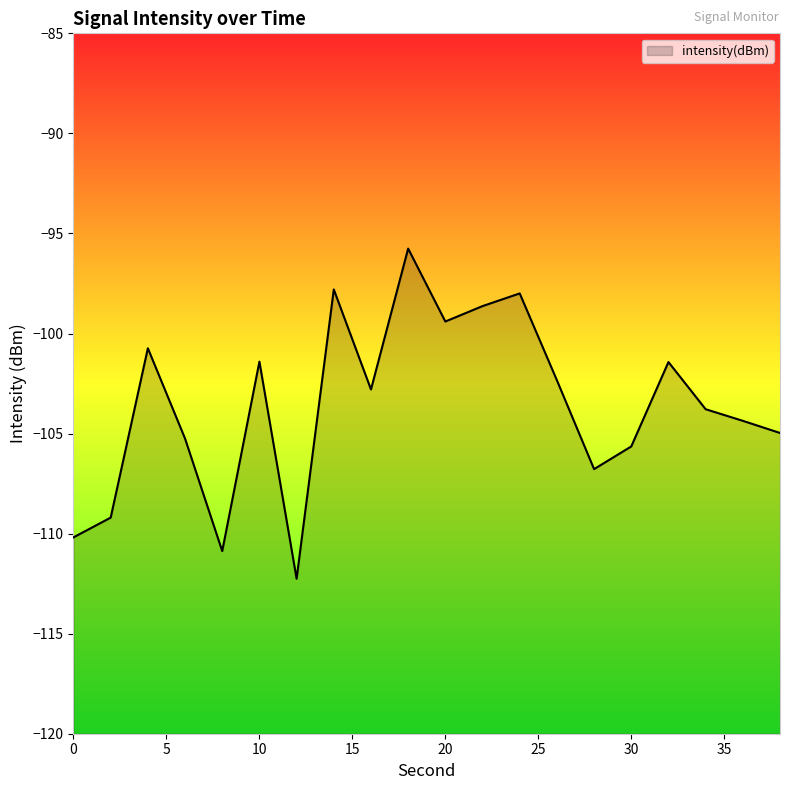

How many lines are shown in the chart?

1